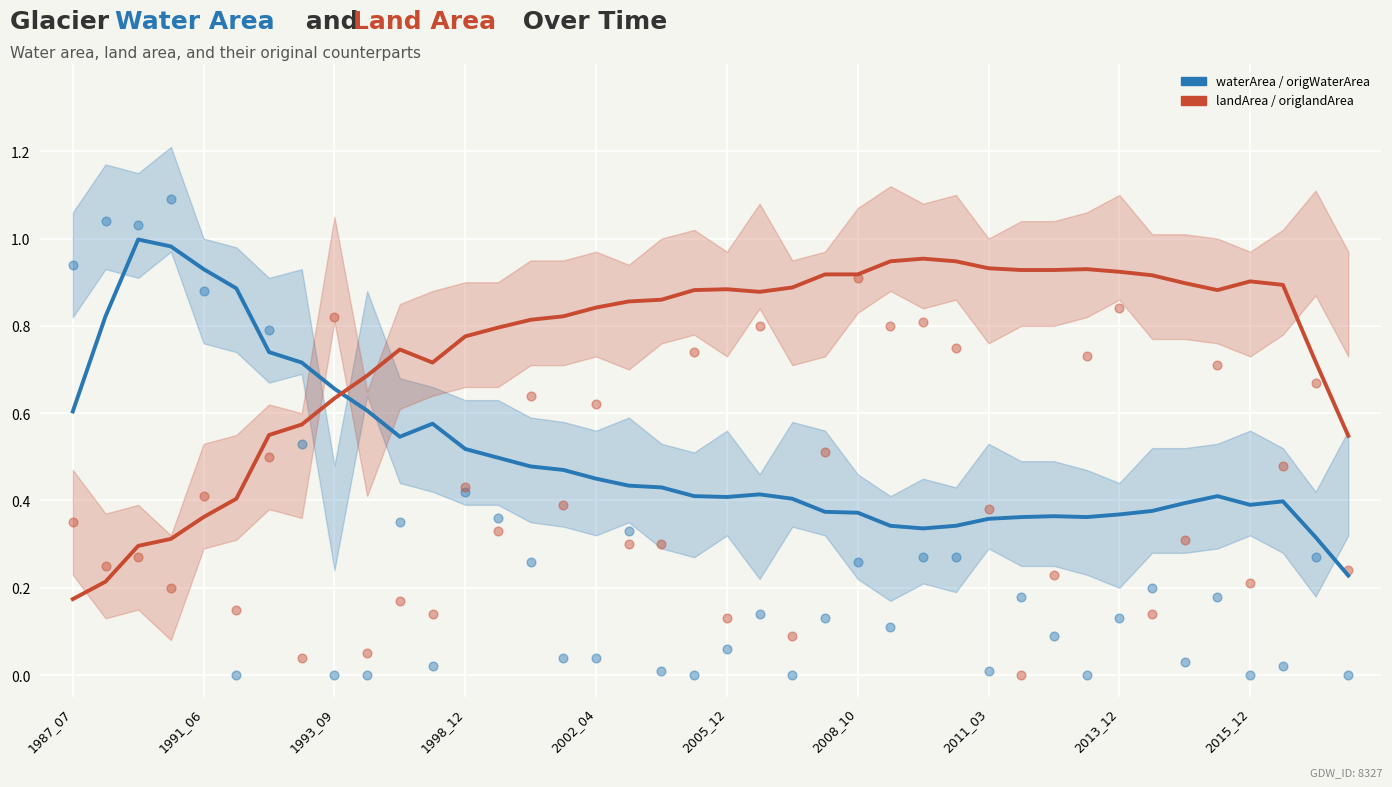

Is the value of origWaterArea at 34 greater than the value of landArea at 29?

No